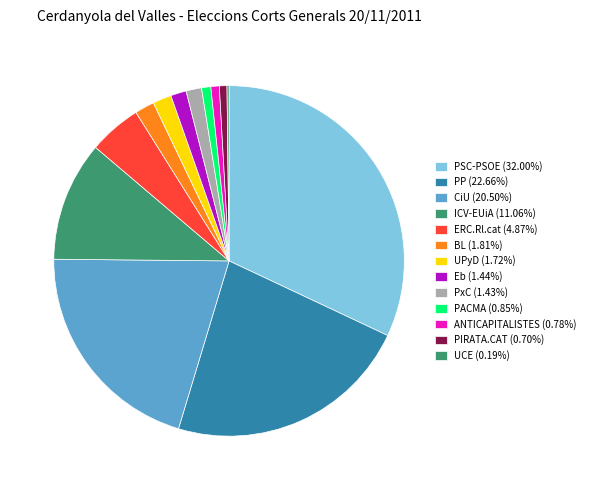

To the nearest percent, what is the average slice percentage?

8%